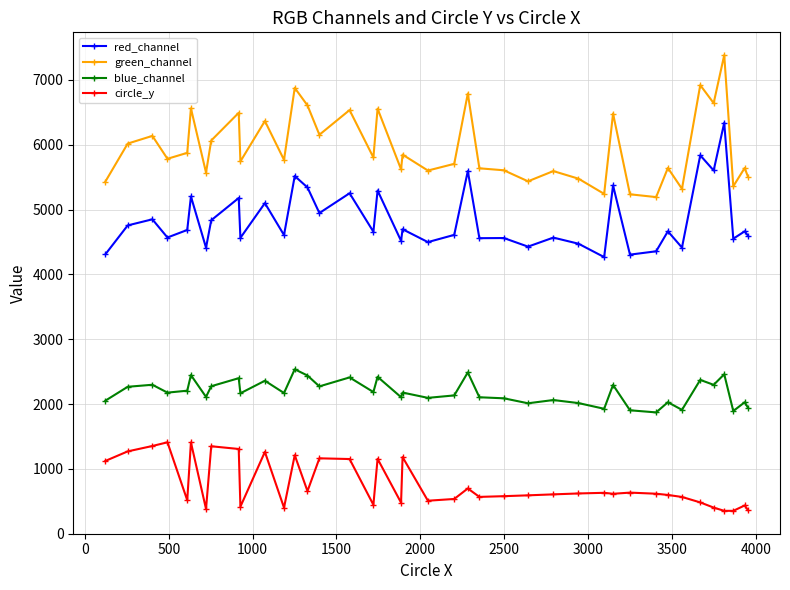

True or false: circle_y has more than 1 points higher than both neighbors.

True